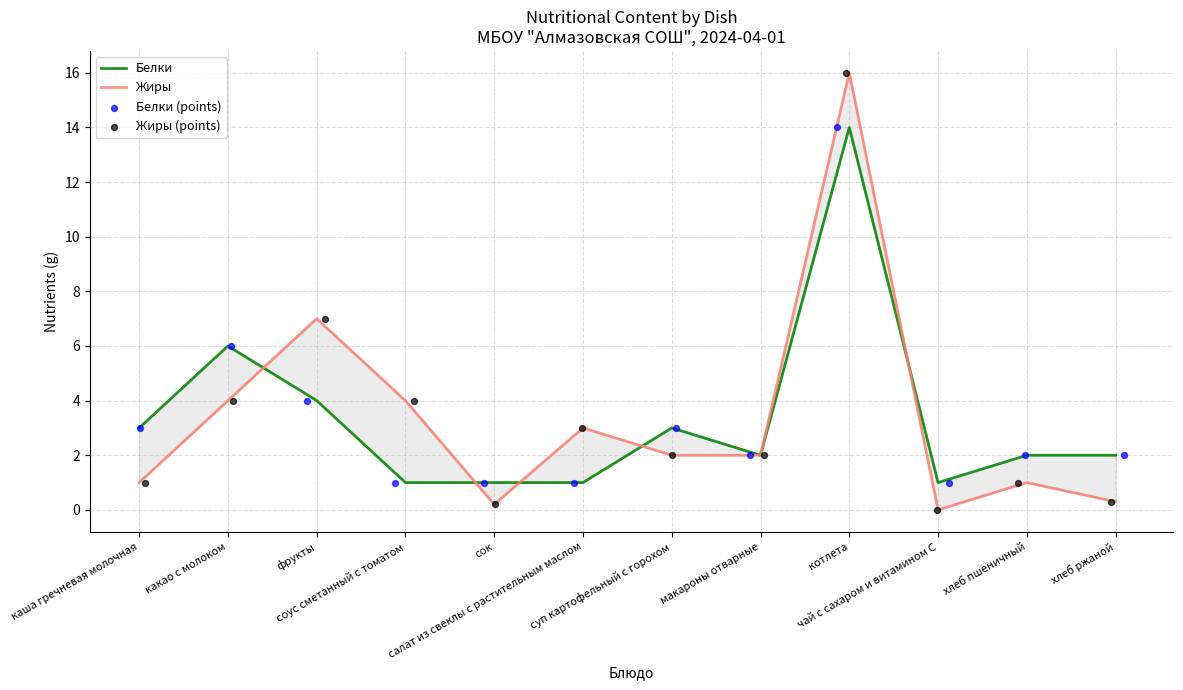

Which series has the largest total across all categories?

Жиры